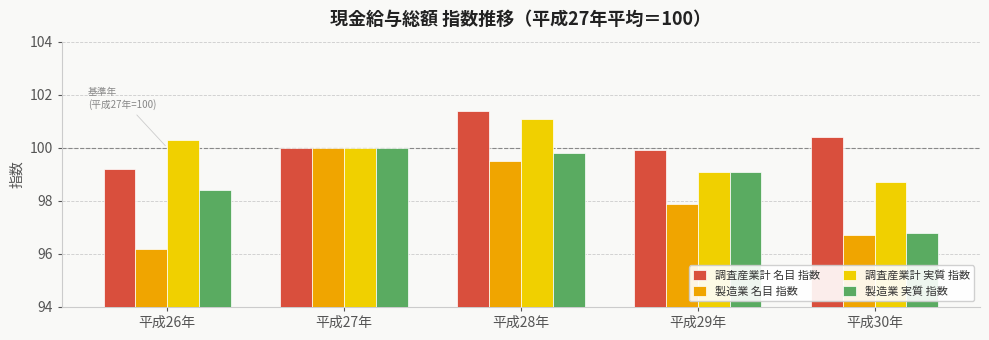

What is the sum of the 製造業 名目 指数 values at 平成28年 and 平成30年?

196.2